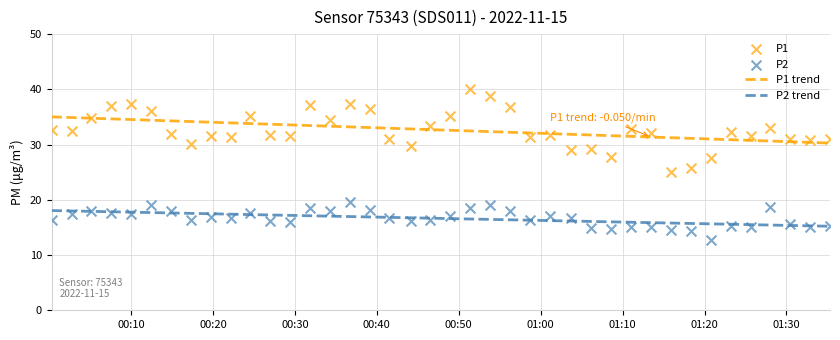

True or false: P2 trend and P1 trend intersect in this chart.

False